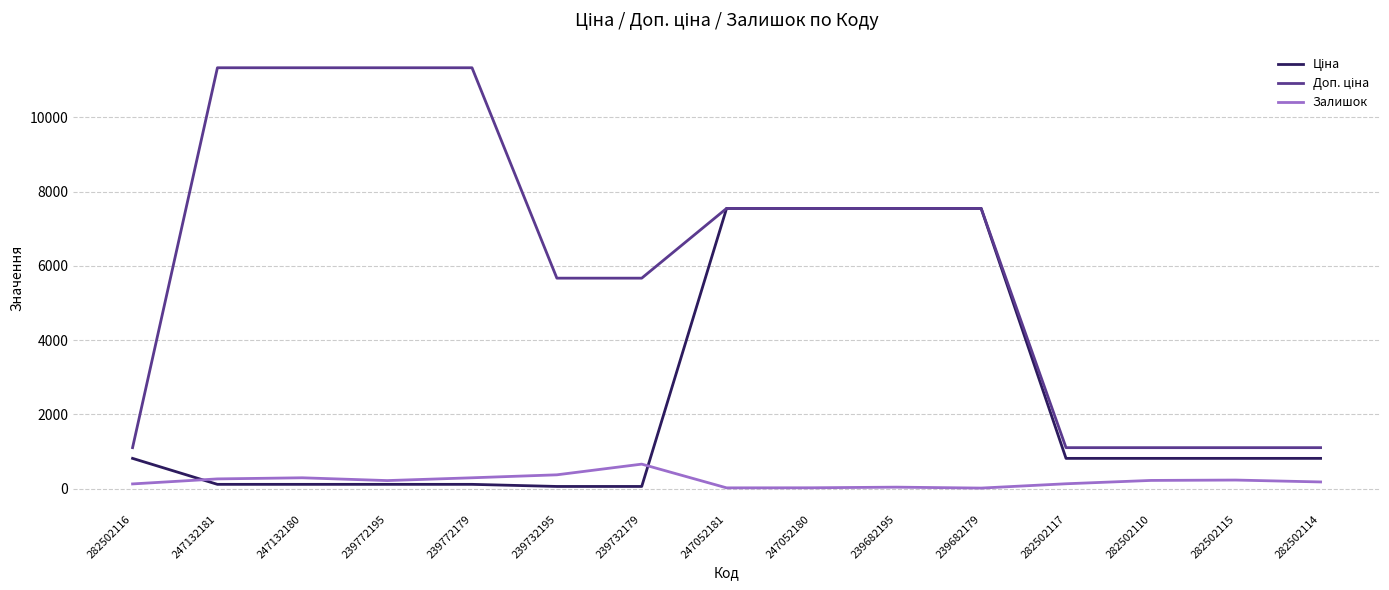

True or false: Залишок has a value of 38.0 at 239682195.

True